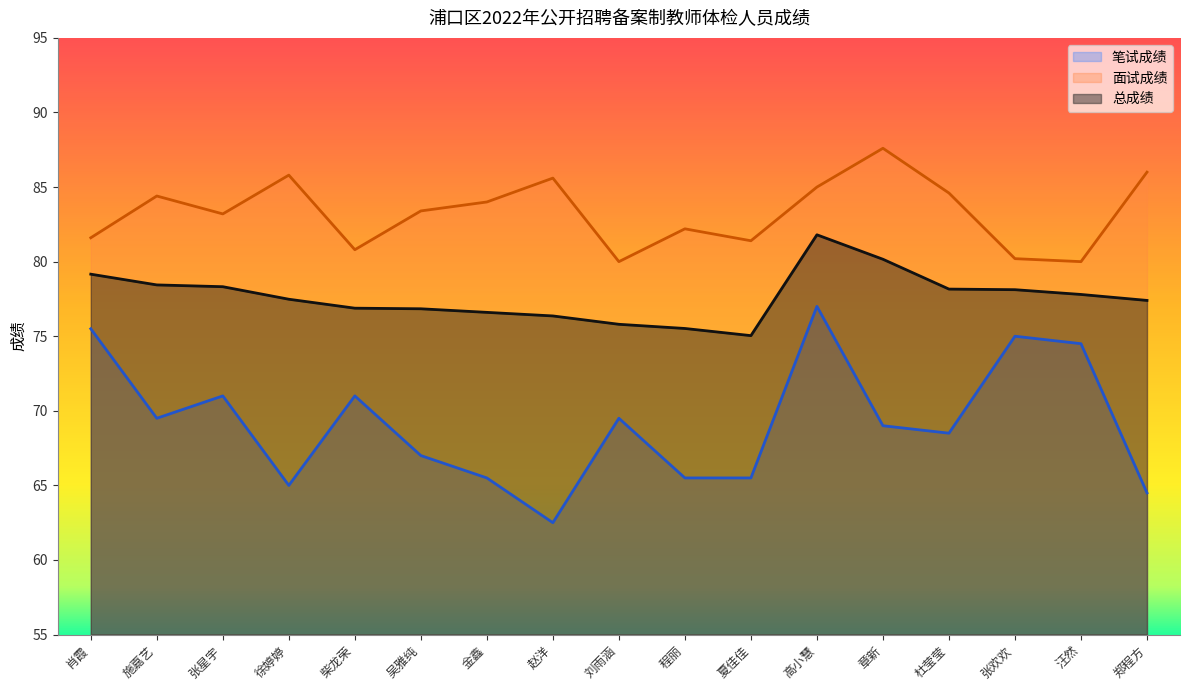

The value of 面试成绩 at 程丽 is 122.3. True or false?

False